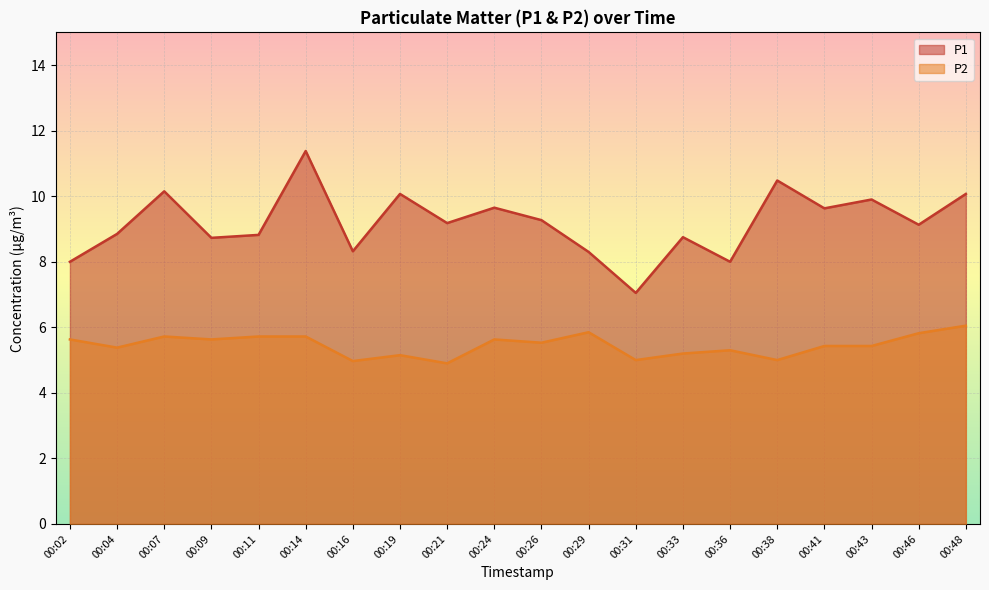

True or false: P1 and P2 intersect in this chart.

False